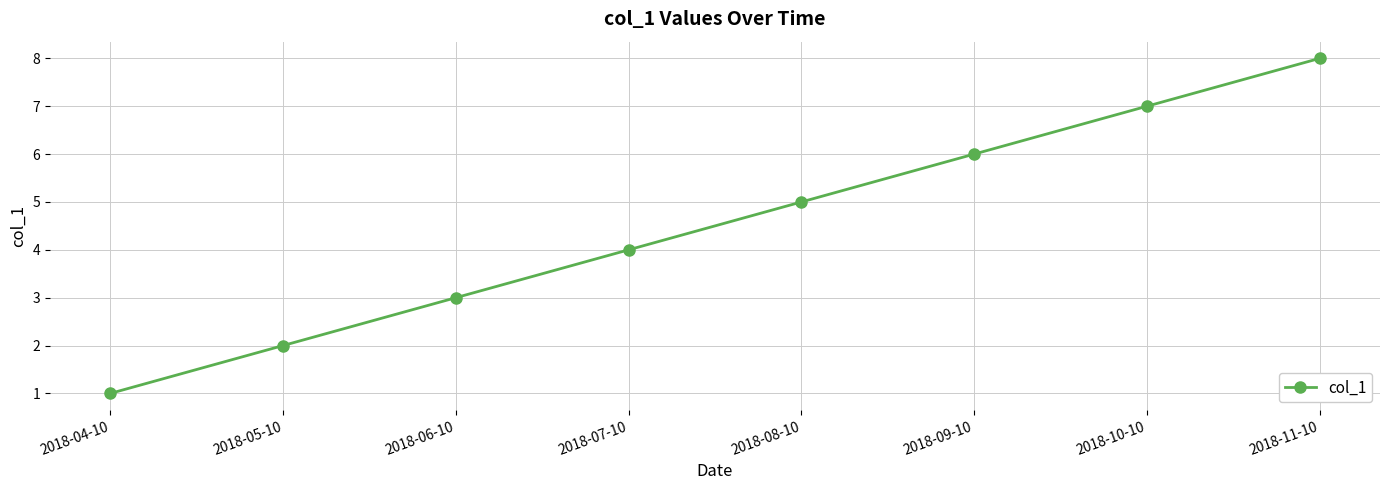

Reading left to right, what are all the values shown in this chart?

1	2	3	4	5	6	7	8